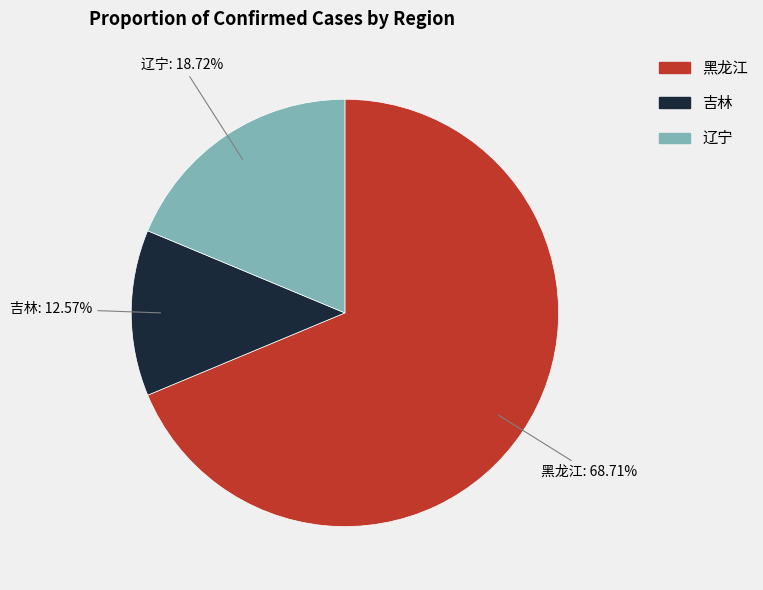

Is the sum of 黑龙江 and 吉林 greater than half?

Yes